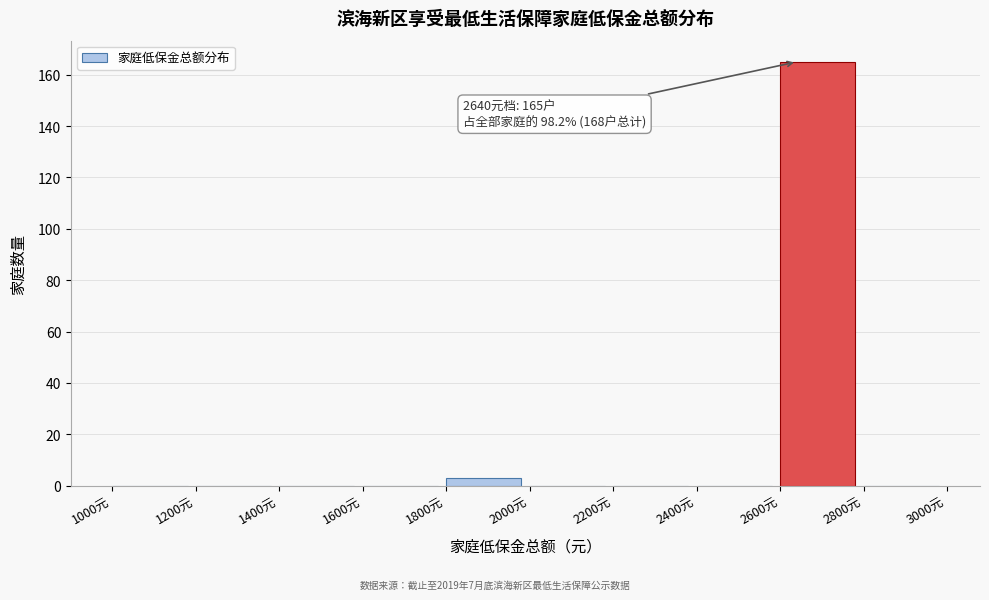

Which range on the x-axis has the tallest bar?

2600 to 2800